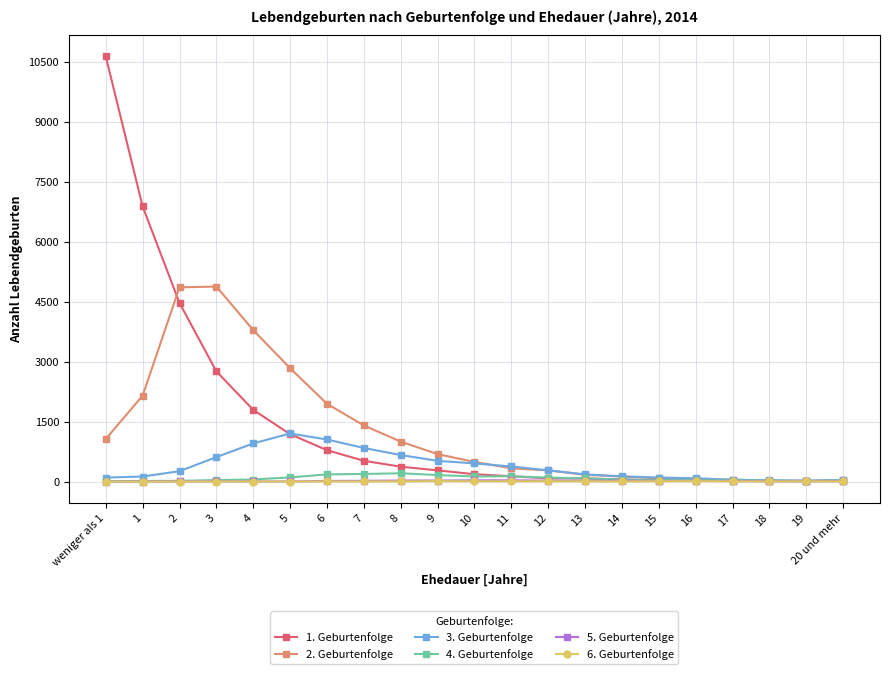

At how many categories does at least one series exceed 9077?

1